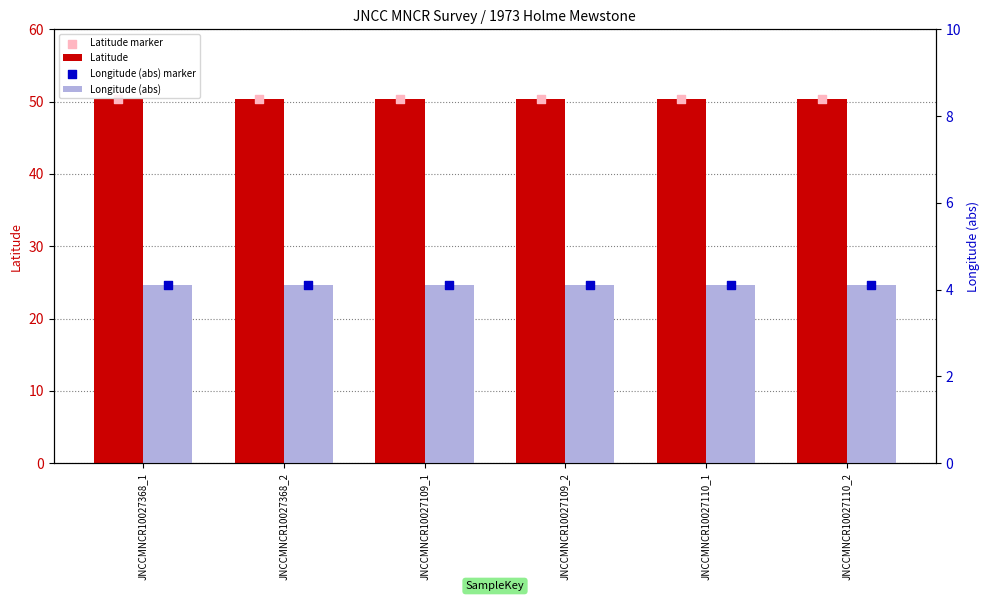

Is the value of Longitude (abs) marker at JNCCMNCR10027110_1 greater than the value of Longitude (abs) at JNCCMNCR10027368_1?

No